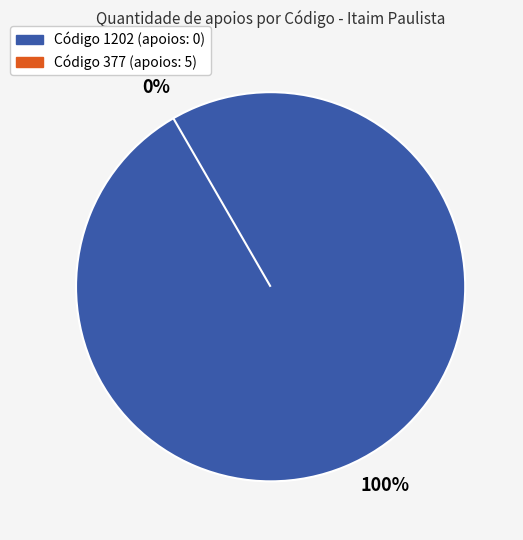

To the nearest percent, what is the combined percentage of 377 and 1202?

100%